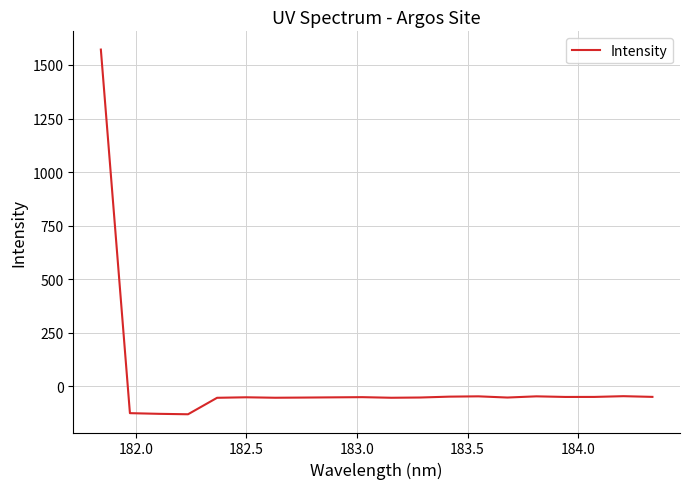

How many positive values are there?

1